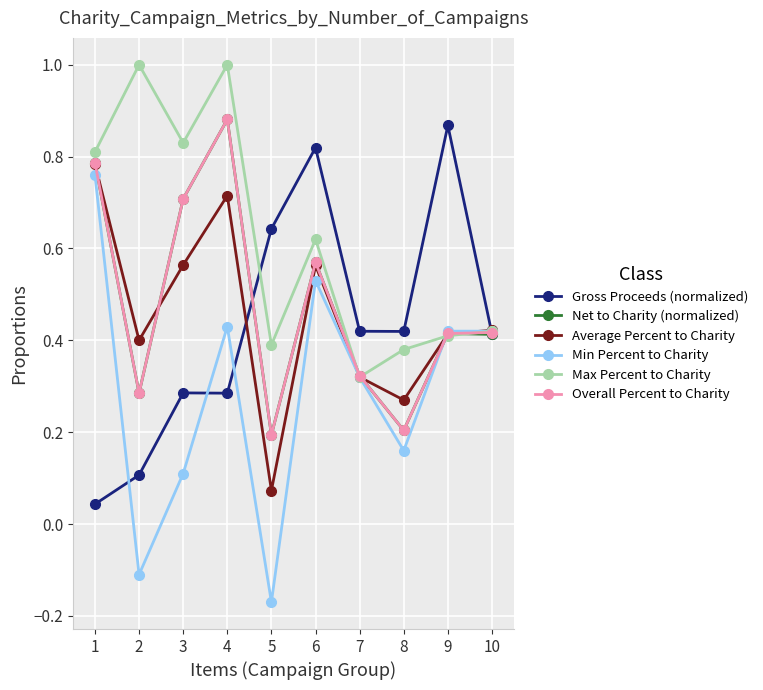

What are all the series names shown in the legend?

Gross Proceeds (normalized), Net to Charity (normalized), Average Percent to Charity, Min Percent to Charity, Max Percent to Charity, Overall Percent to Charity